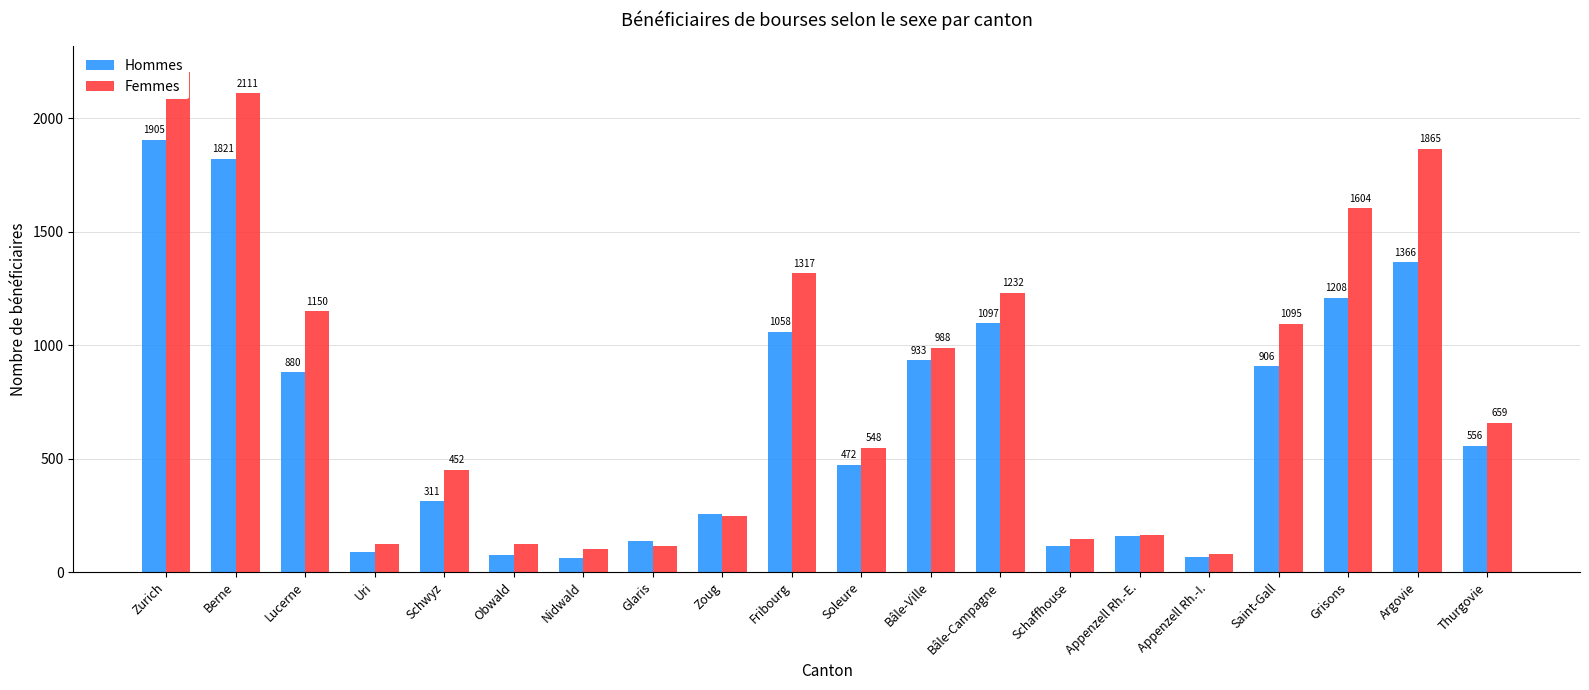

Reading left to right, what are all the values shown in this chart?

Hommes: Zurich=1905	Berne=1821	Lucerne=880	Uri=87	Schwyz=311	Obwald=74	Nidwald=64	Glaris=136	Zoug=258	Fribourg=1058	Soleure=472	Bâle-Ville=933	Bâle-Campagne=1097	Schaffhouse=117	Appenzell Rh.-E.=159	Appenzell Rh.-I.=67	Saint-Gall=906	Grisons=1208	Argovie=1366	Thurgovie=556
Femmes: Zurich=2206	Berne=2111	Lucerne=1150	Uri=122	Schwyz=452	Obwald=123	Nidwald=101	Glaris=117	Zoug=248	Fribourg=1317	Soleure=548	Bâle-Ville=988	Bâle-Campagne=1232	Schaffhouse=146	Appenzell Rh.-E.=162	Appenzell Rh.-I.=78	Saint-Gall=1095	Grisons=1604	Argovie=1865	Thurgovie=659